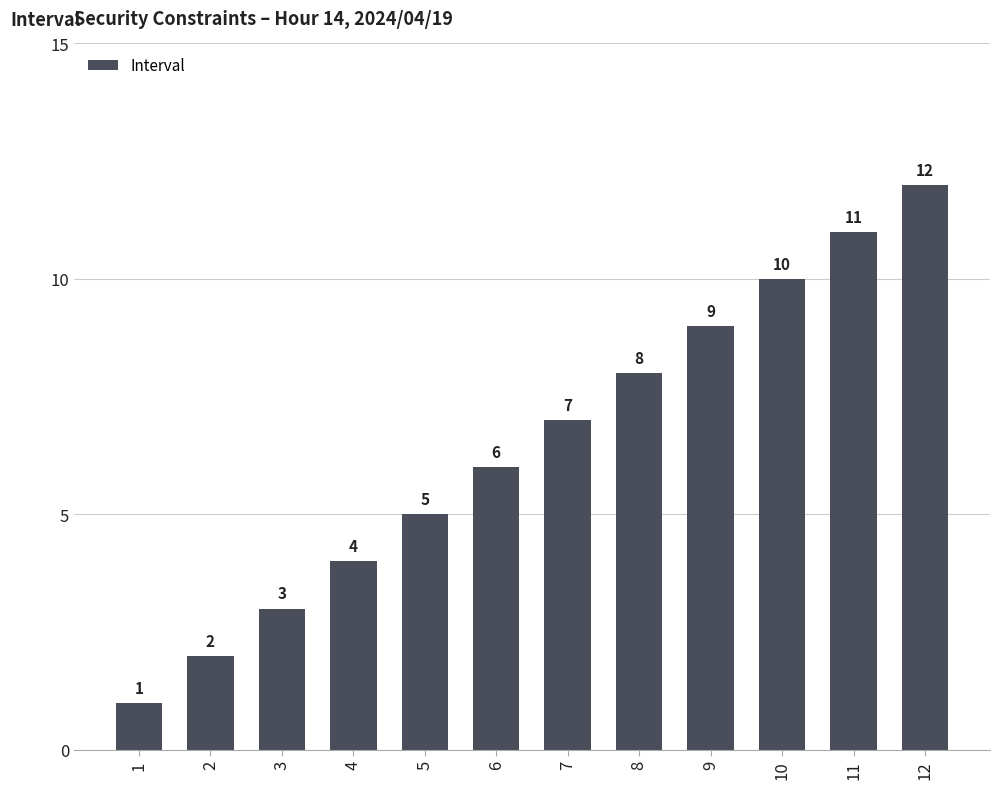

What value does the data have at 10?

10